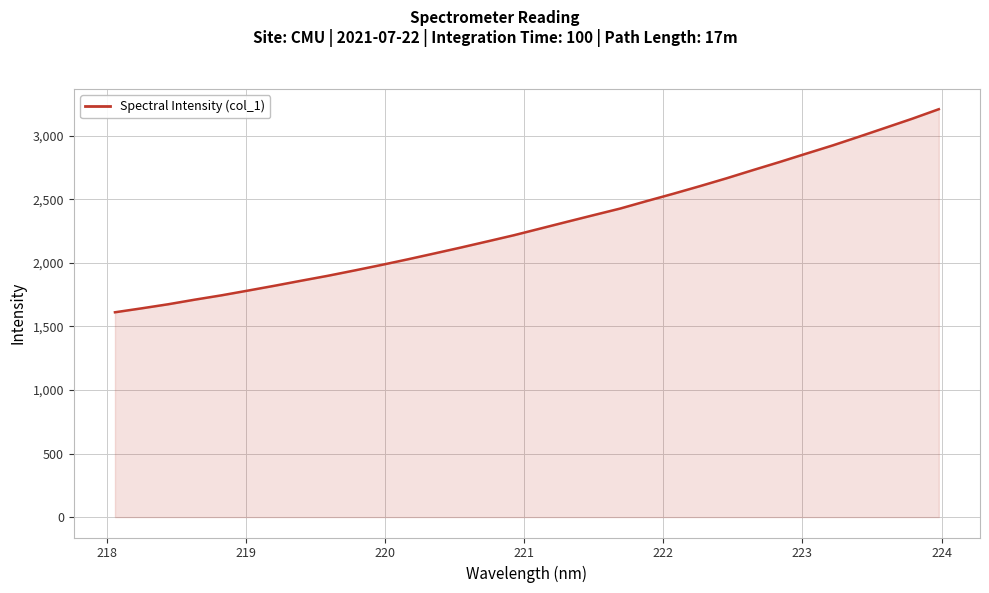

What is the difference between the maximum and minimum values?

1597.9